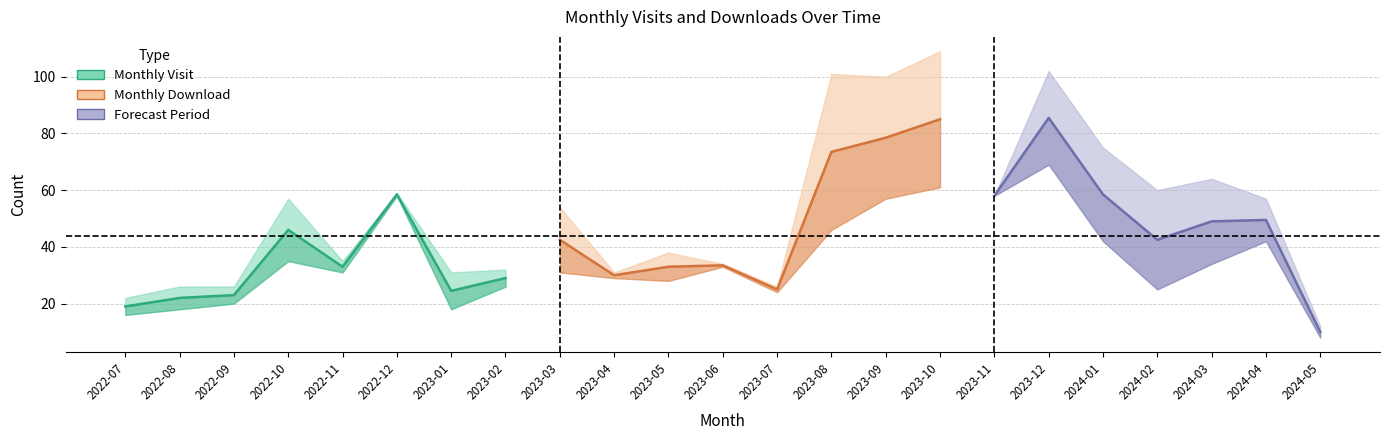

How many data points in monthly_visit are less than 35?

11